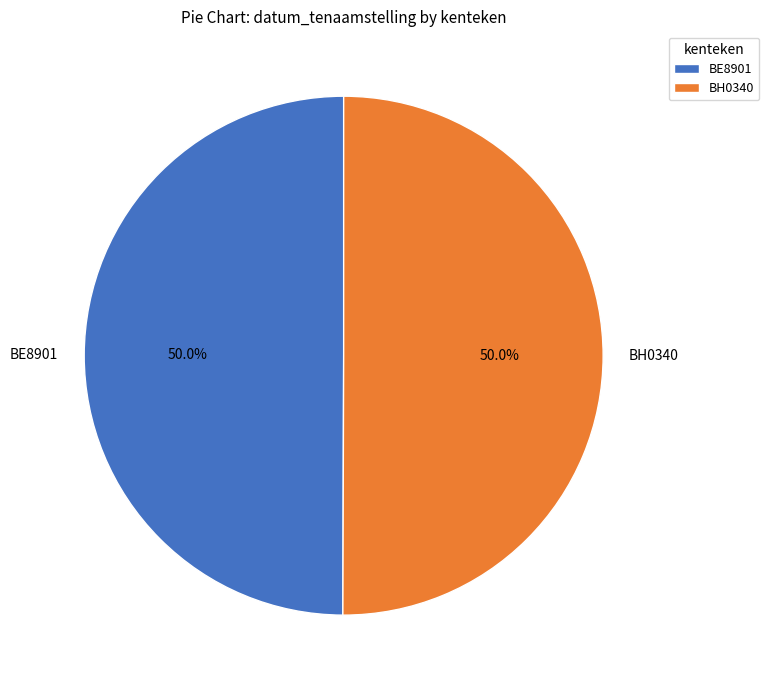

Approximately how many times larger is the value at BH0340 compared to BE8901?

1.0